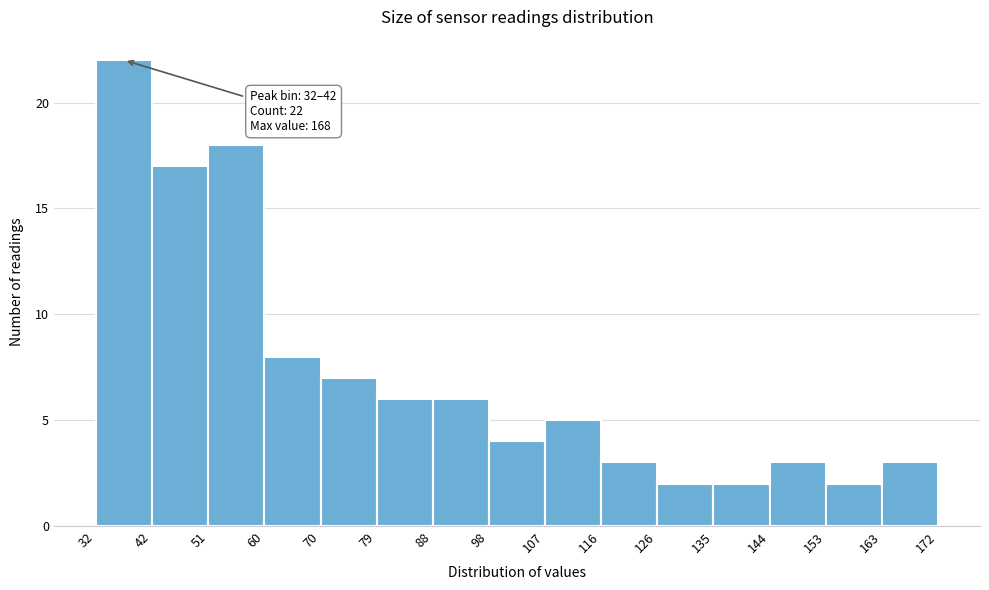

Which range on the x-axis has the tallest bar?

32 to 42